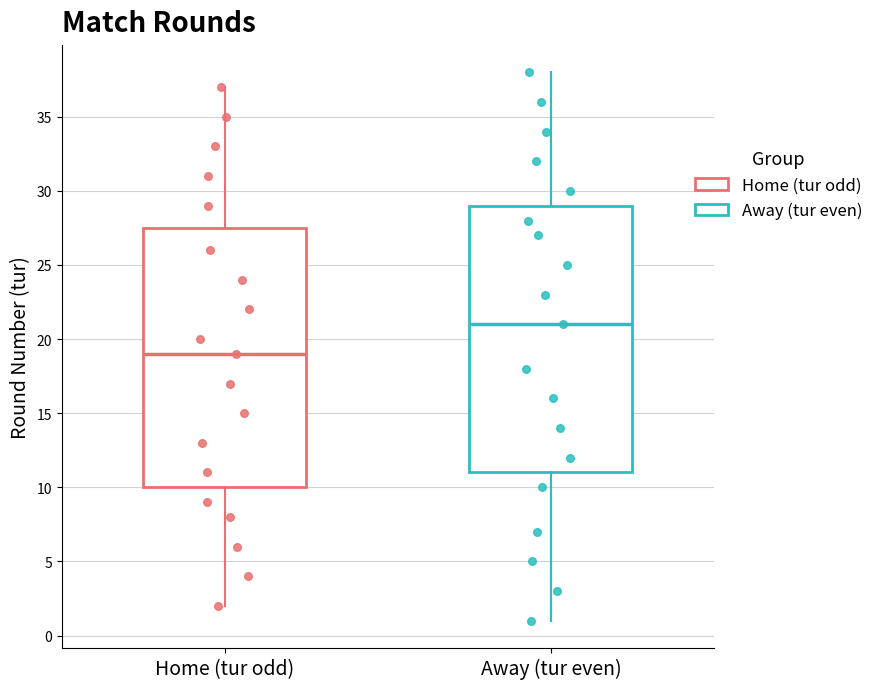

Comparing the boxes themselves (not the whiskers), which one is the tallest?

Away (tur even)